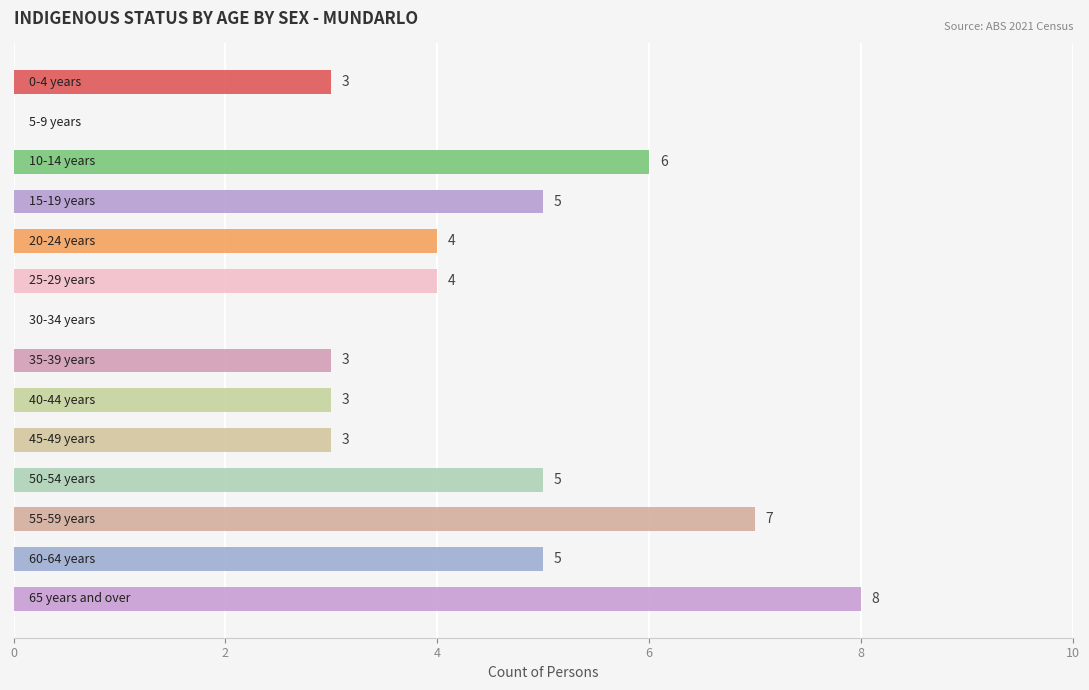

What is the maximum value shown in the chart?

8